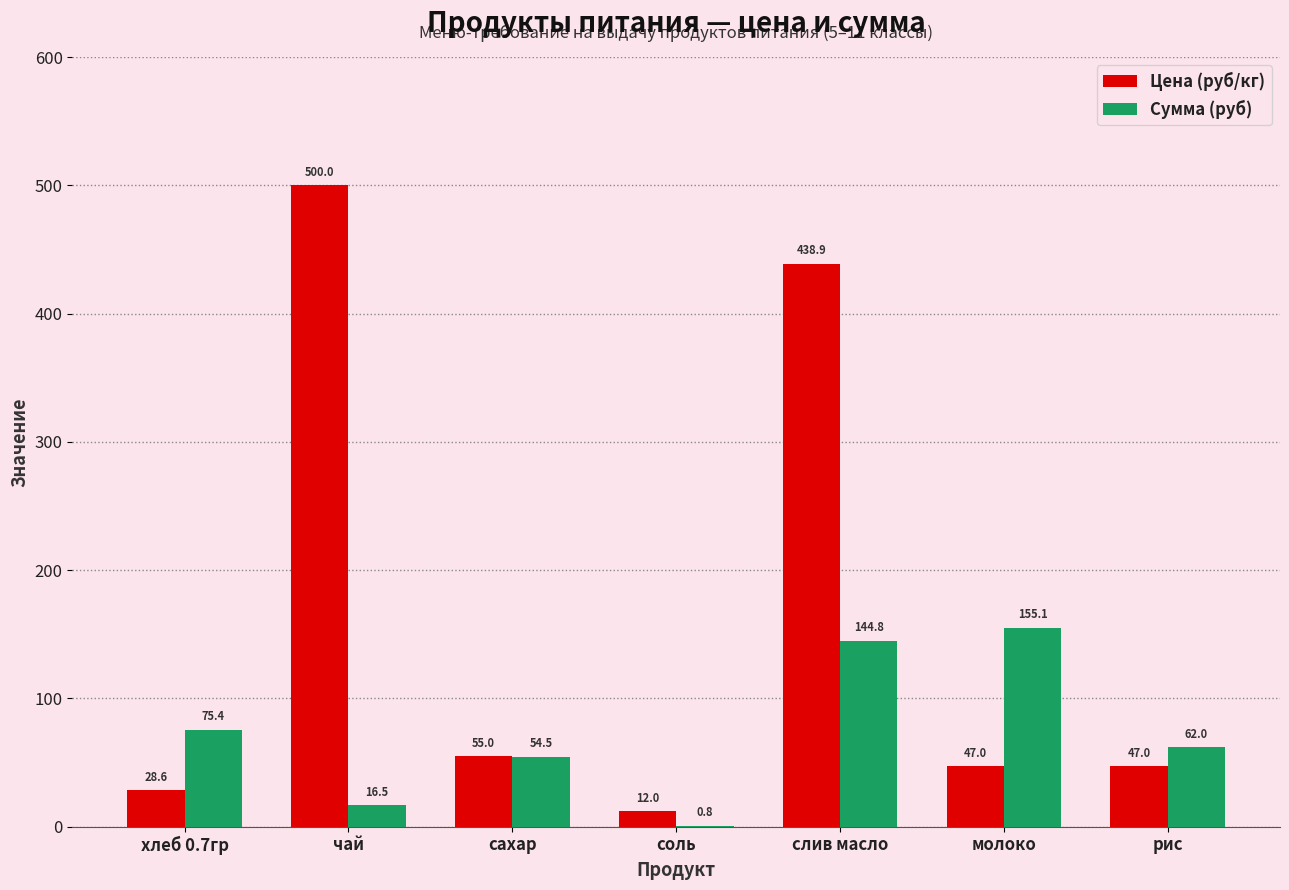

Where does the Цена (руб/кг) series first go above 47?

чай